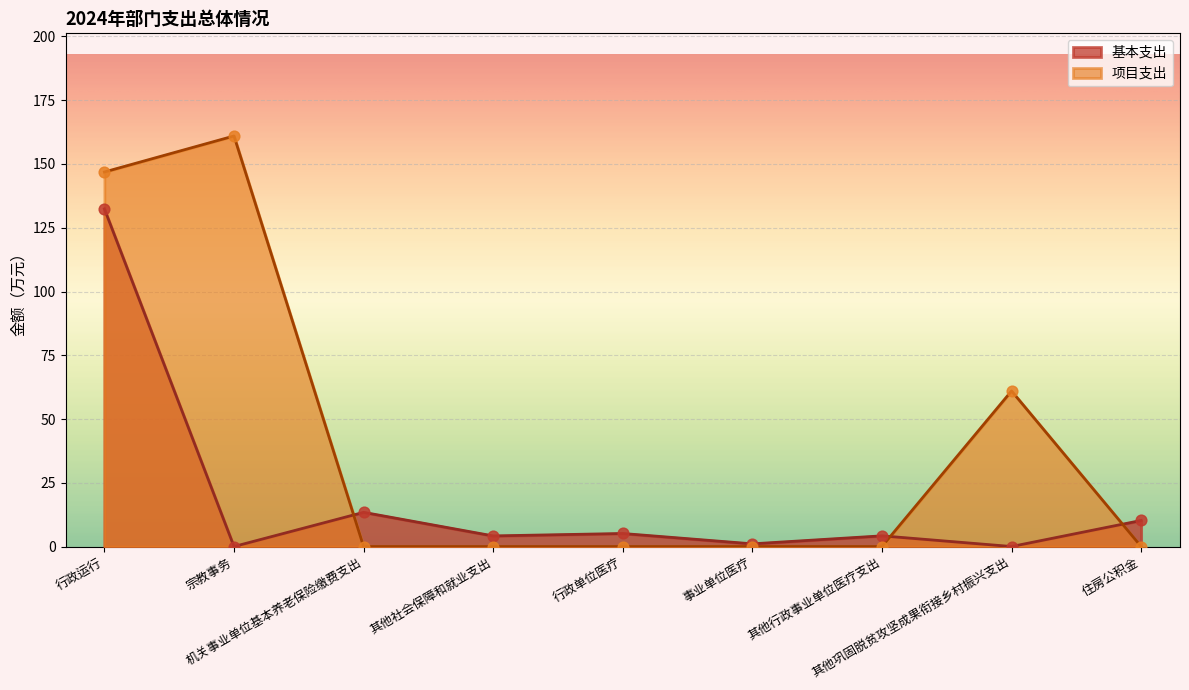

Which series reaches the maximum Y coordinate?

项目支出